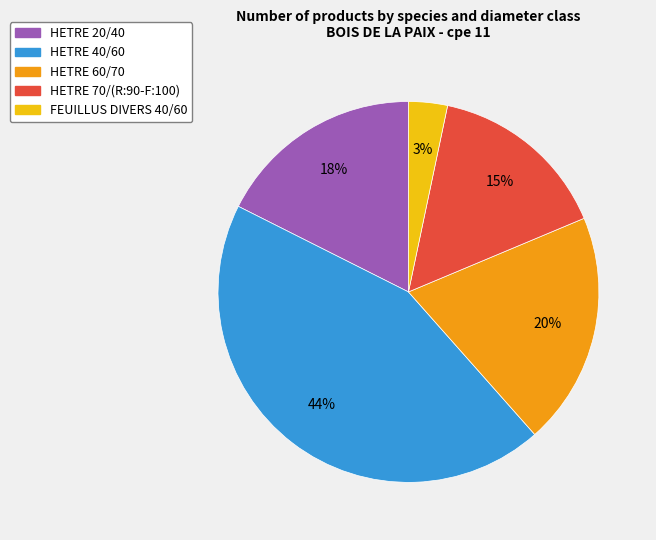

Count the number of slices in the pie.

5